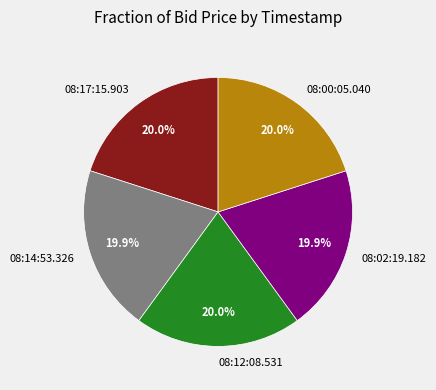

True or false: 08:02:19.182 accounts for 9% of the total.

False